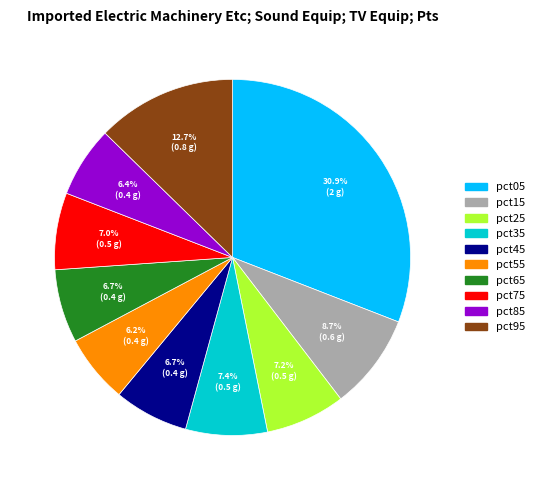

Which category has the biggest portion of the pie?

pct05